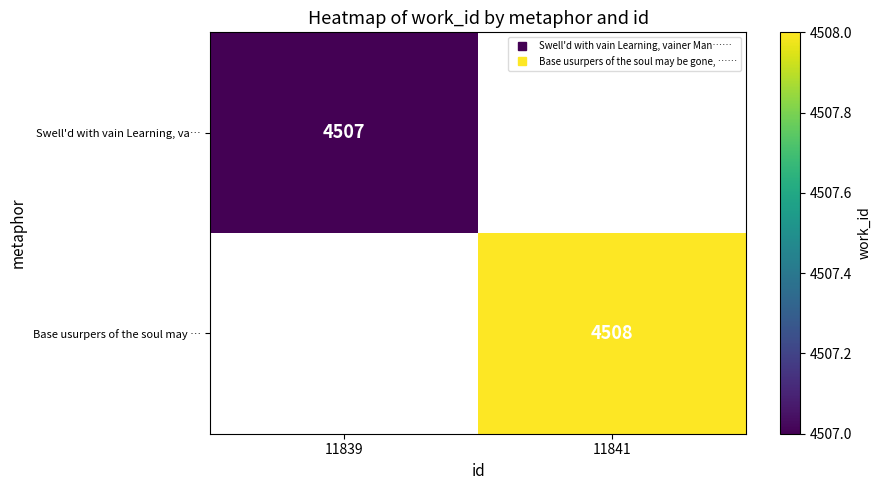

At which category does the chart reach its minimum across all series?

11839